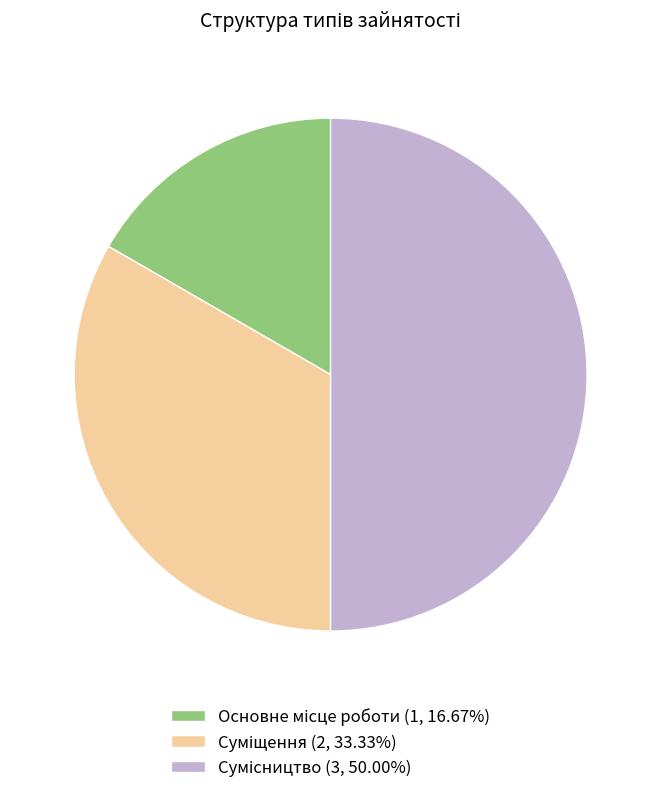

Count the number of slices in the pie.

3